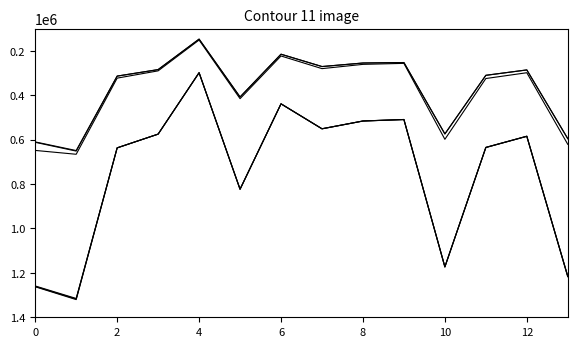

Count the number of data series in this chart.

6